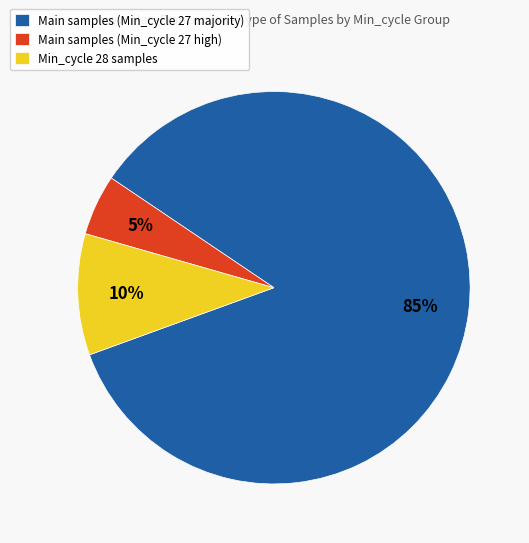

Rank the categories by value from lowest to highest.

Main samples (Min_cycle 27 high), Min_cycle 28 samples, Main samples (Min_cycle 27 majority)